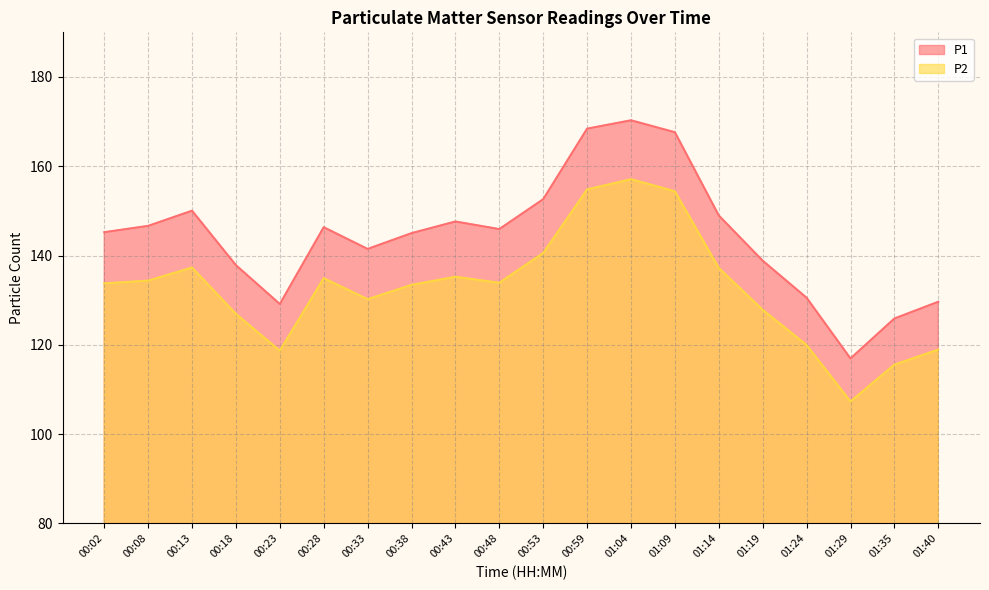

What value does the P2 series have at 01:29?

107.3